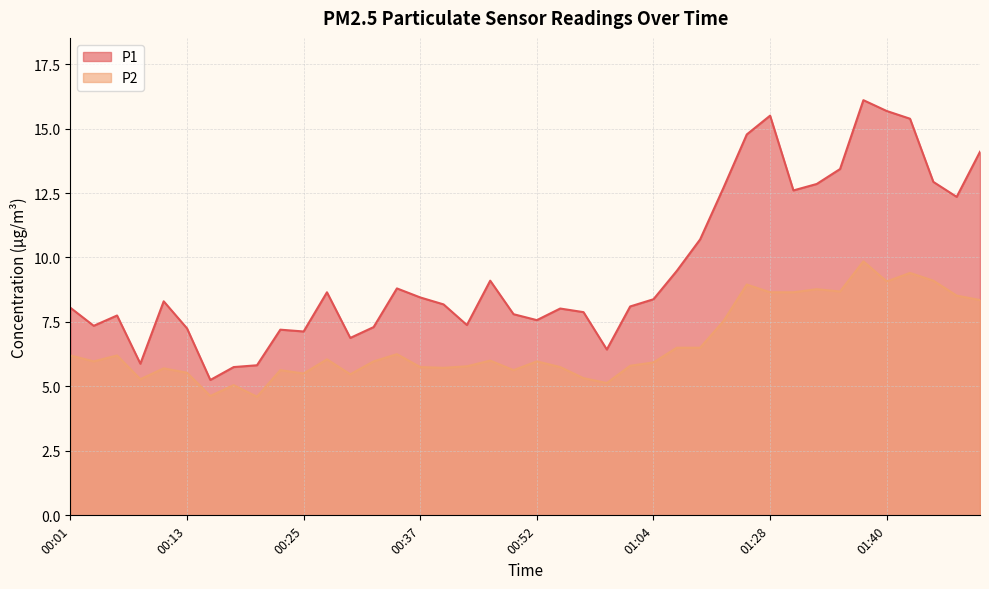

What is the difference between the P1 values at 00:54 and 00:06?

0.3